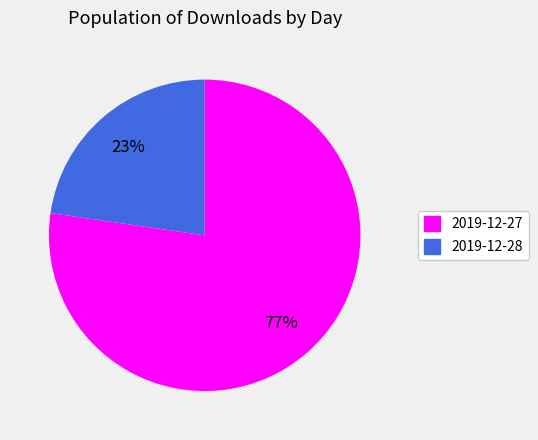

Is there any slice that represents more than half of the pie?

Yes